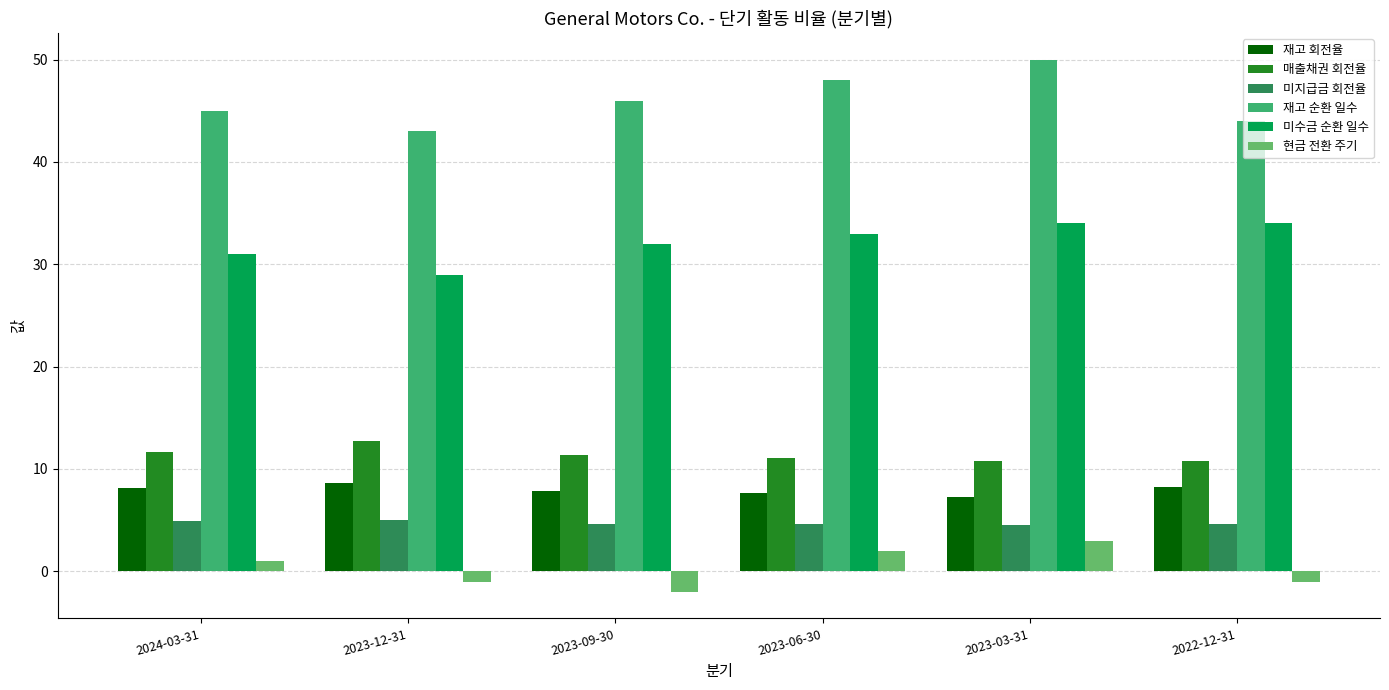

How many bars are there in each group?

6